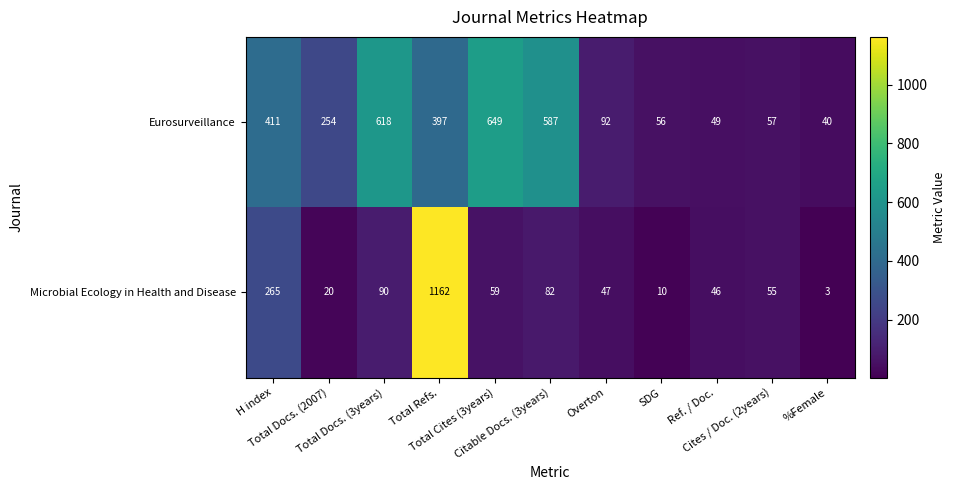

Rank the series by their maximum value, from lowest to highest.

Eurosurveillance, Microbial Ecology in Health and Disease